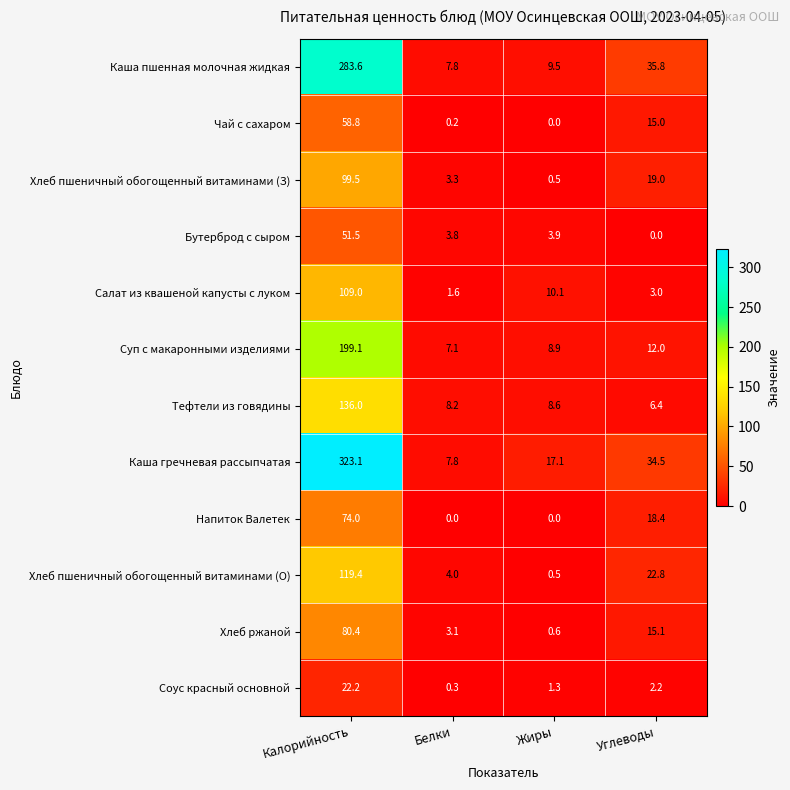

How many distinct data groups are displayed?

12